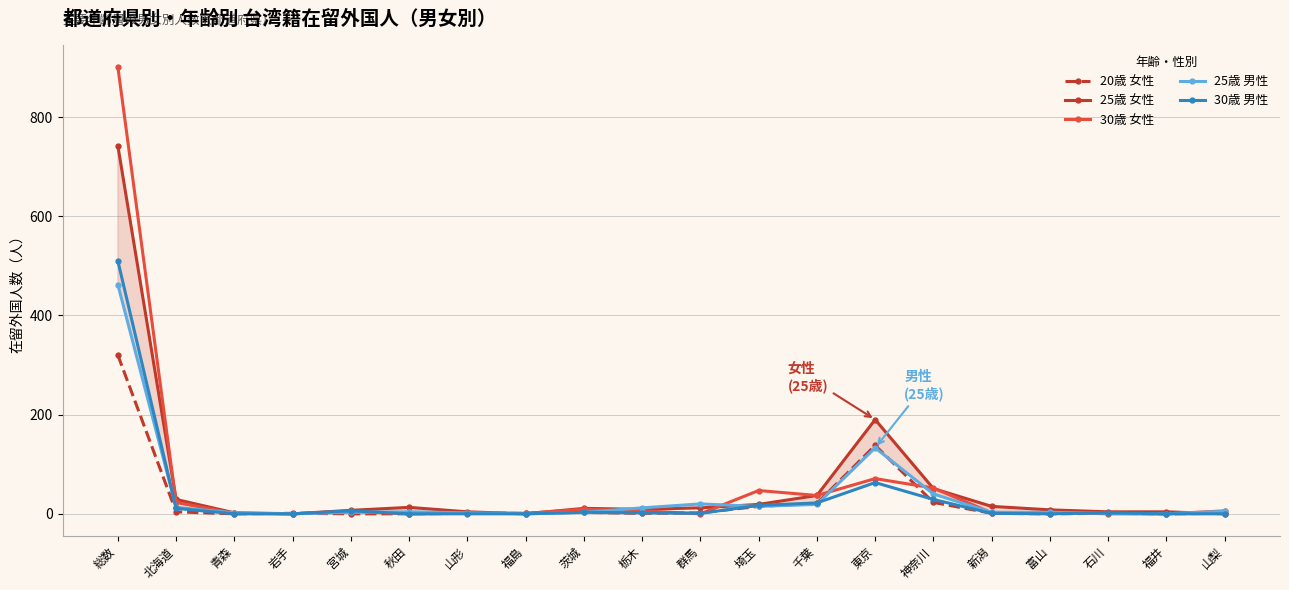

What is the sum of the 30歳 男性 values at 神奈川 and 埼玉?

46